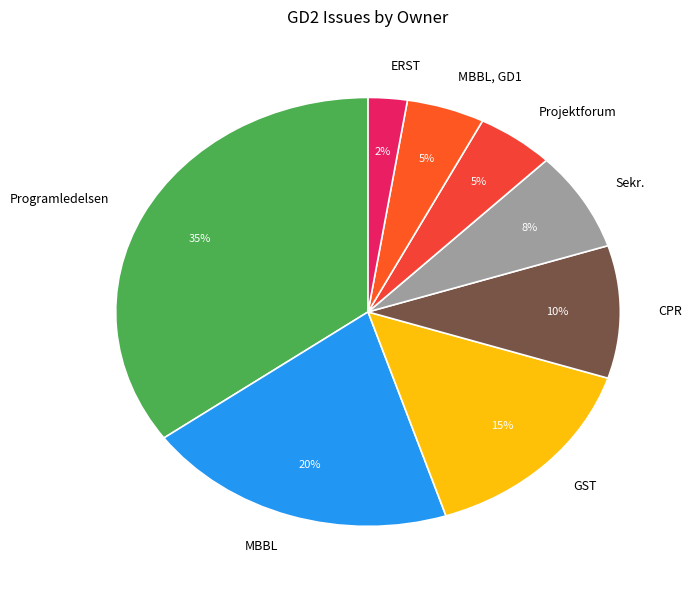

How many segments does this pie chart have?

8